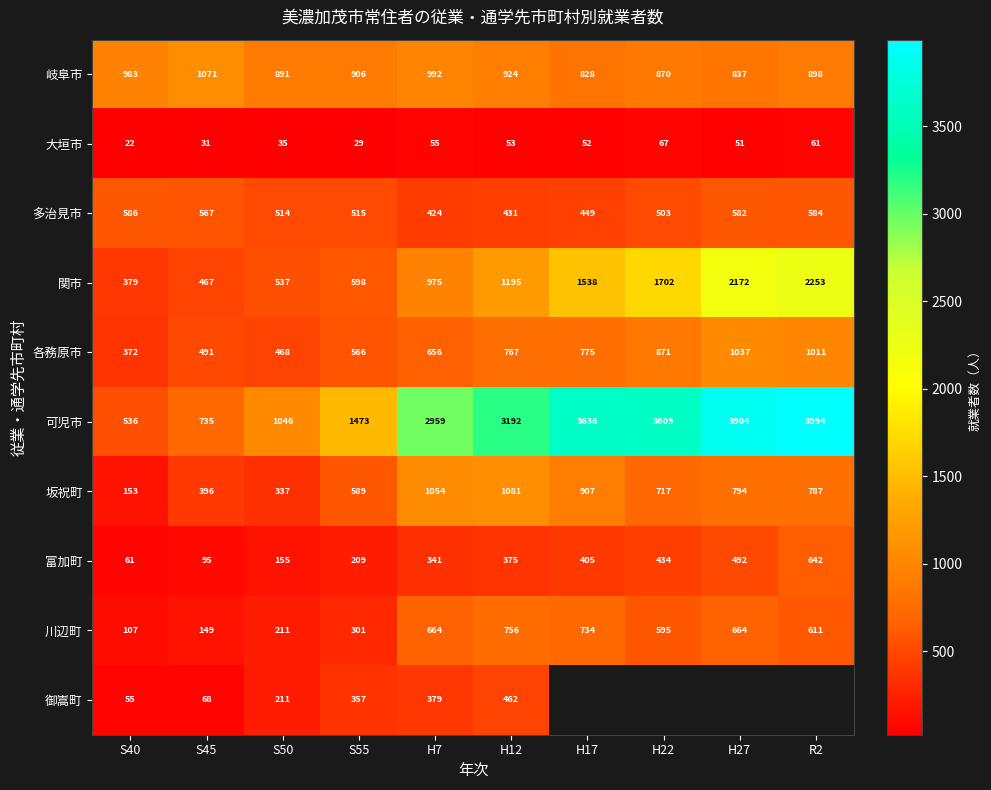

How many values in the 可児市 series are below 3192?

5